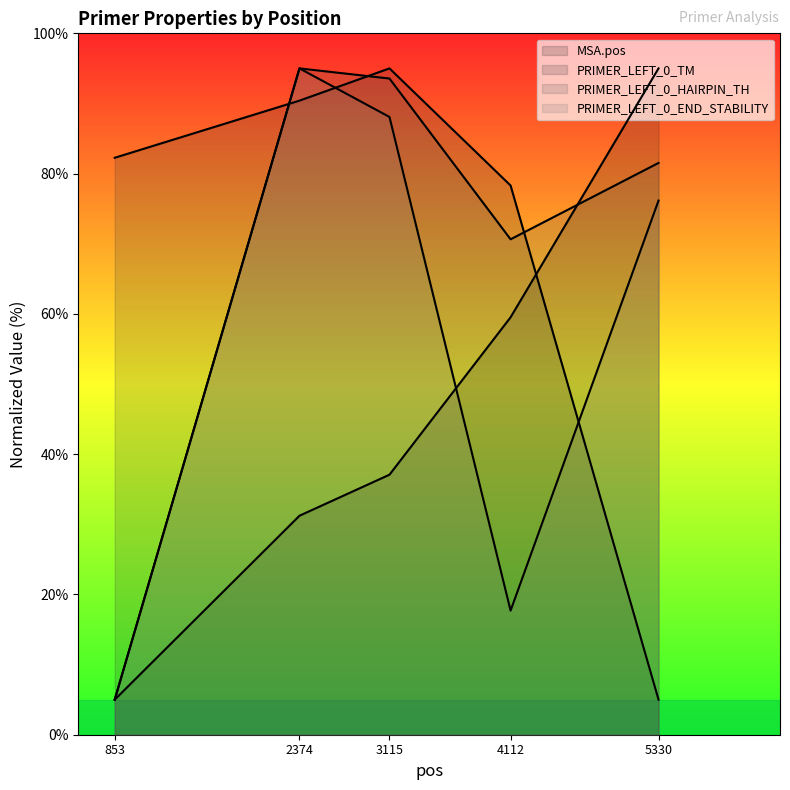

Where do PRIMER_LEFT_0_END_STABILITY and MSA.pos first cross each other?

3115 and 4112